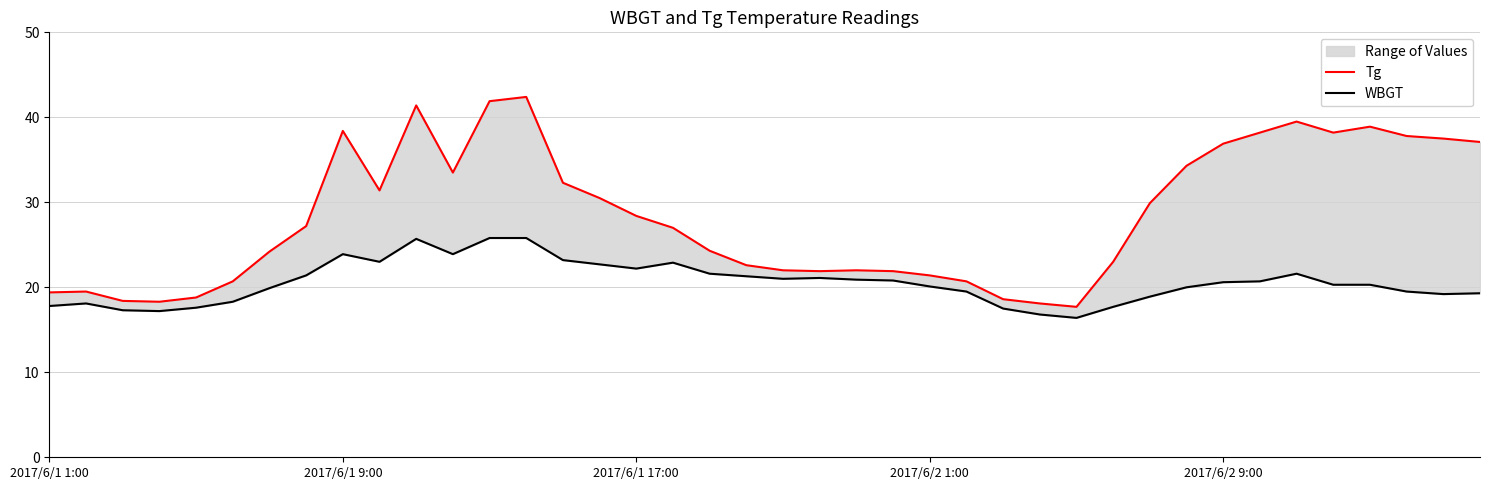

How many data points in WBGT are less than 20?

16